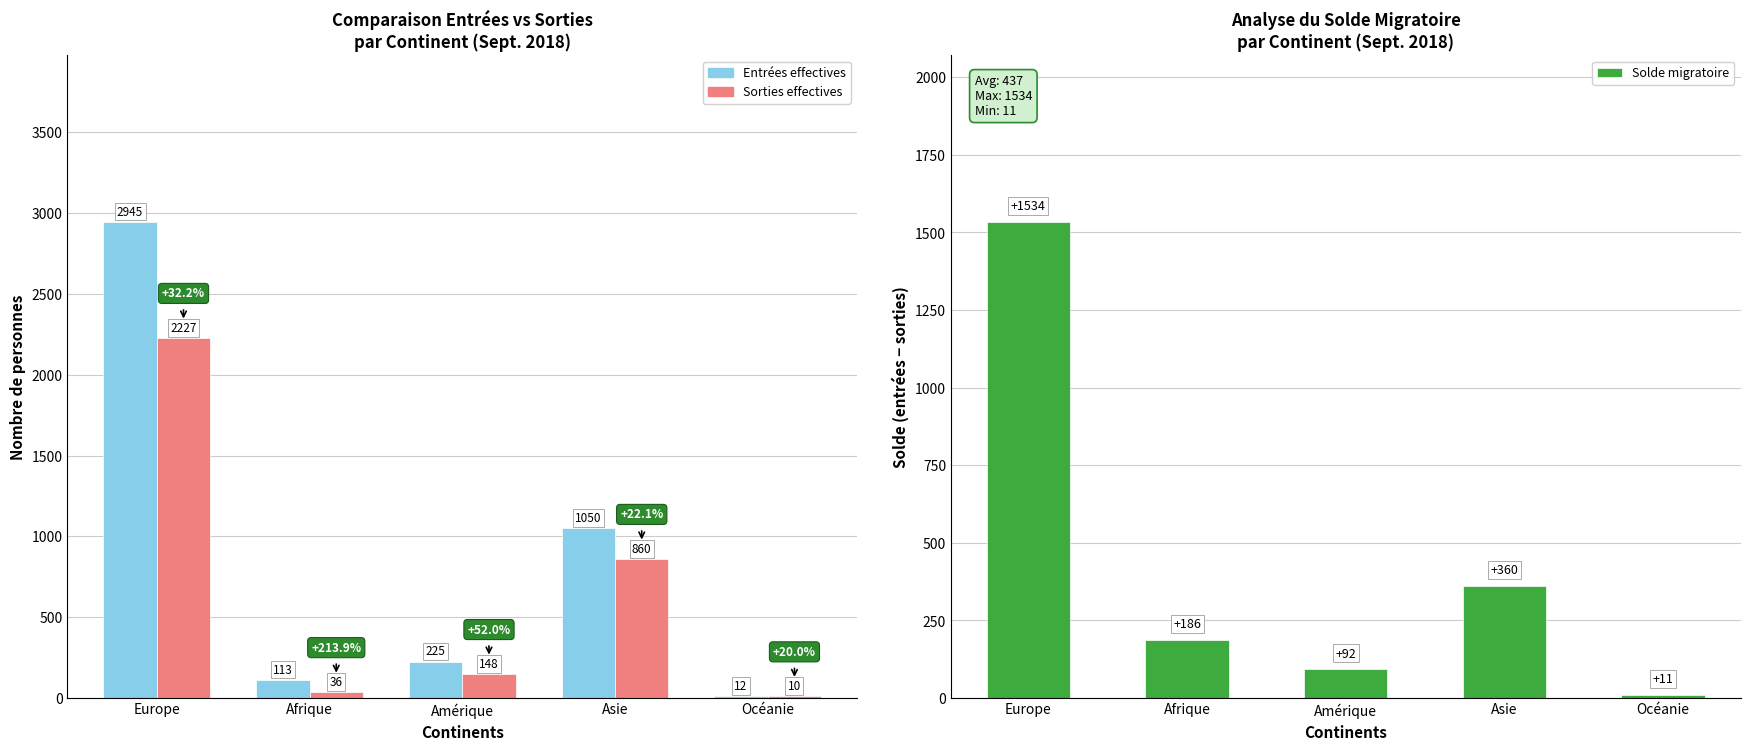

At which label does Solde migratoire reach its minimum?

Océanie